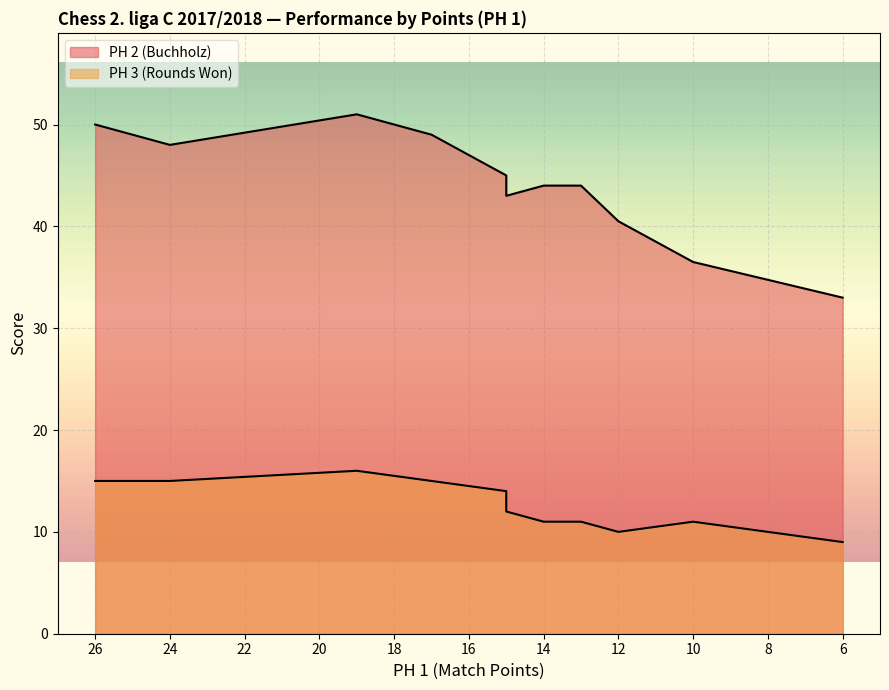

At how many categories does at least one series exceed 17?

12